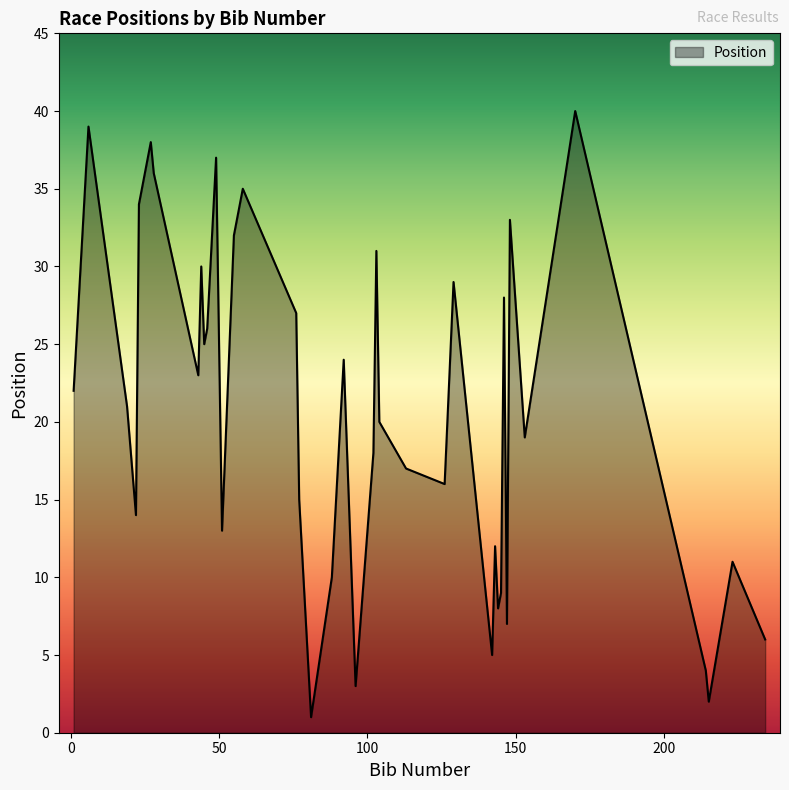

True or false: there are more than 2 points higher than both neighbors.

True